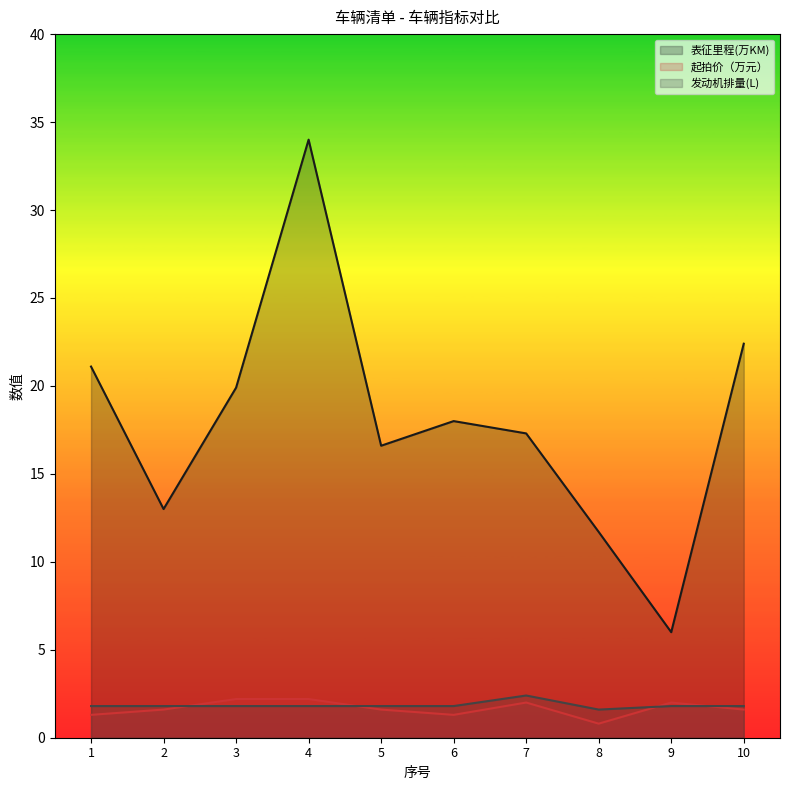

List the labels in order of 表征里程(万KM) value, largest first.

4, 10, 1, 3, 6, 7, 5, 2, 8, 9